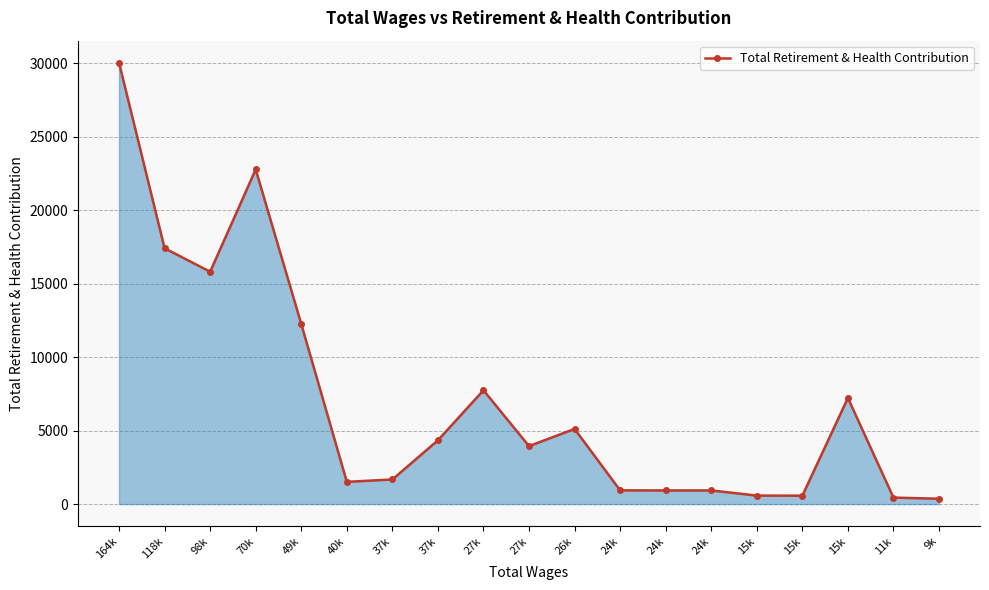

Between 11k and 24k, which is larger?

24k